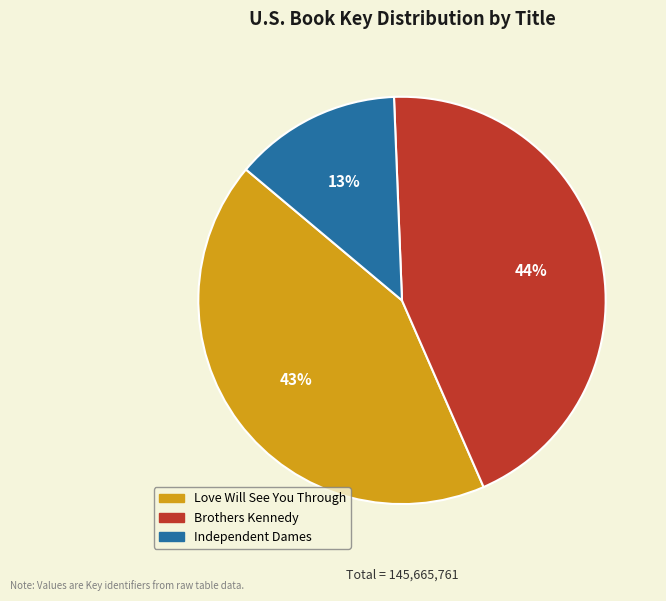

To the nearest percent, what portion does Love Will See You Through represent?

43%